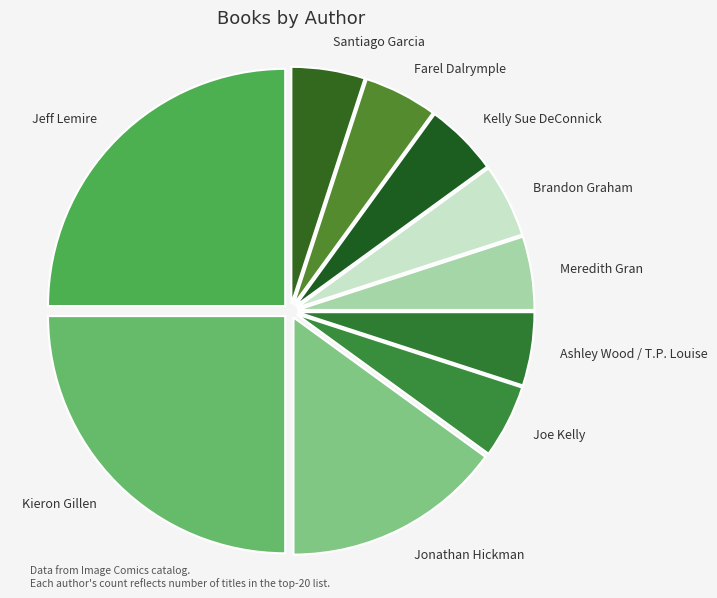

Is Ashley Wood / T.P. Louise the majority of the pie?

No